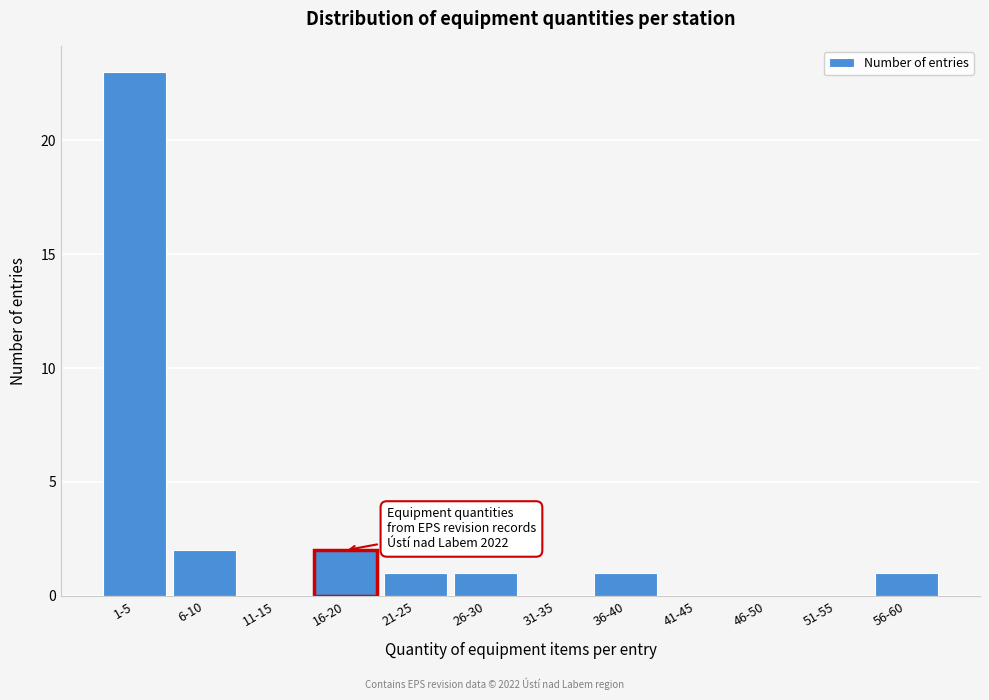

Reading right to left, list all the values displayed in this chart.

56-60=1	51-55=0	46-50=0	41-45=0	36-40=1	31-35=0	26-30=1	21-25=1	16-20=2	11-15=0	6-10=2	1-5=23